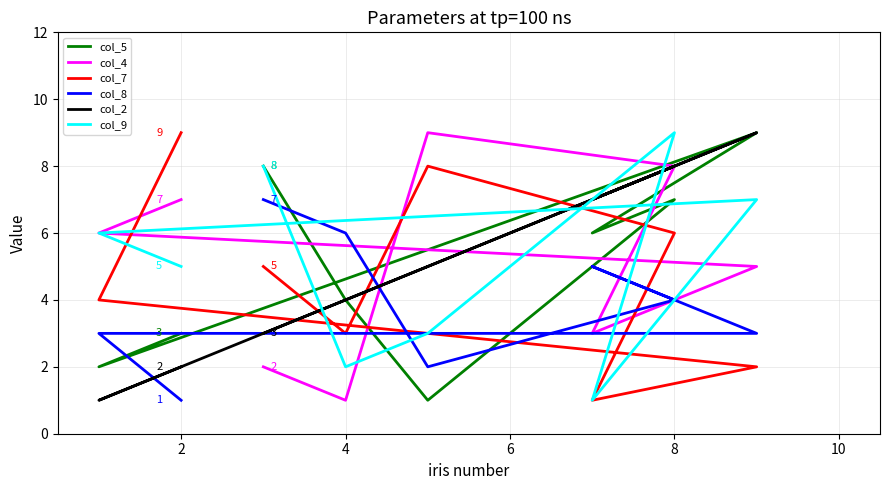

What is the greatest value displayed?

9